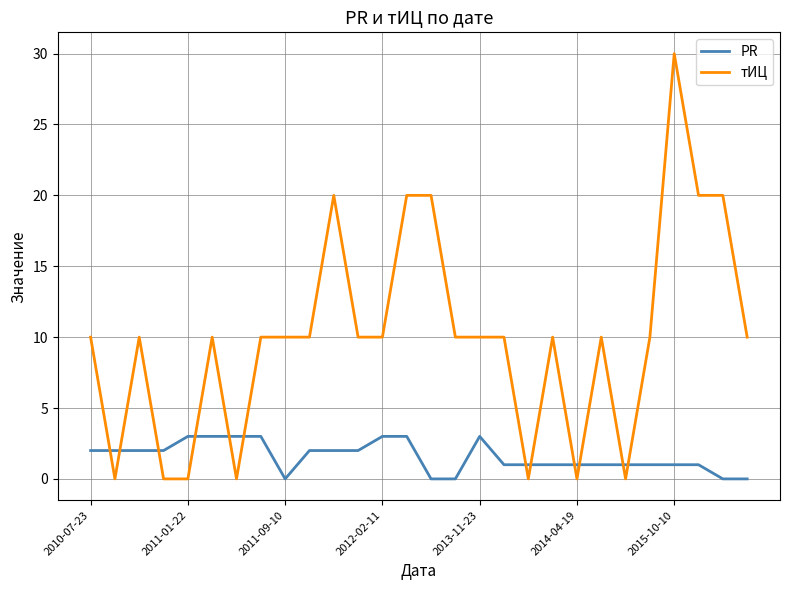

What is the maximum value for PR?

3